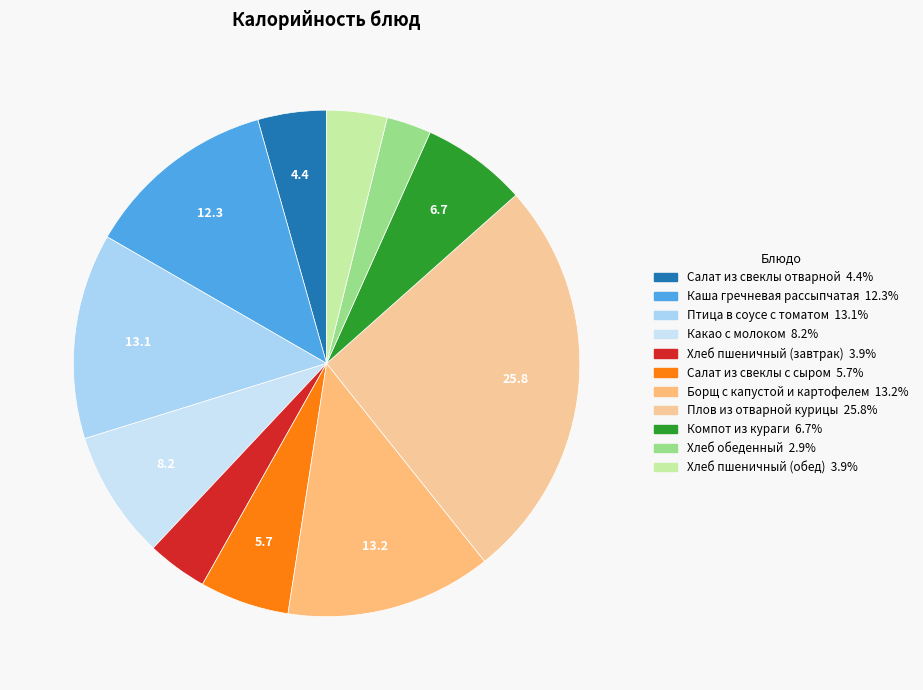

Rank the categories by value from highest to lowest.

Плов из отварной курицы, Борщ с капустой и картофелем, Птица в соусе с томатом, Каша гречневая рассыпчатая, Какао с молоком, Компот из кураги, Салат из свеклы с сыром, Салат из свеклы отварной, Хлеб пшеничный (завтрак), Хлеб пшеничный (обед), Хлеб обеденный